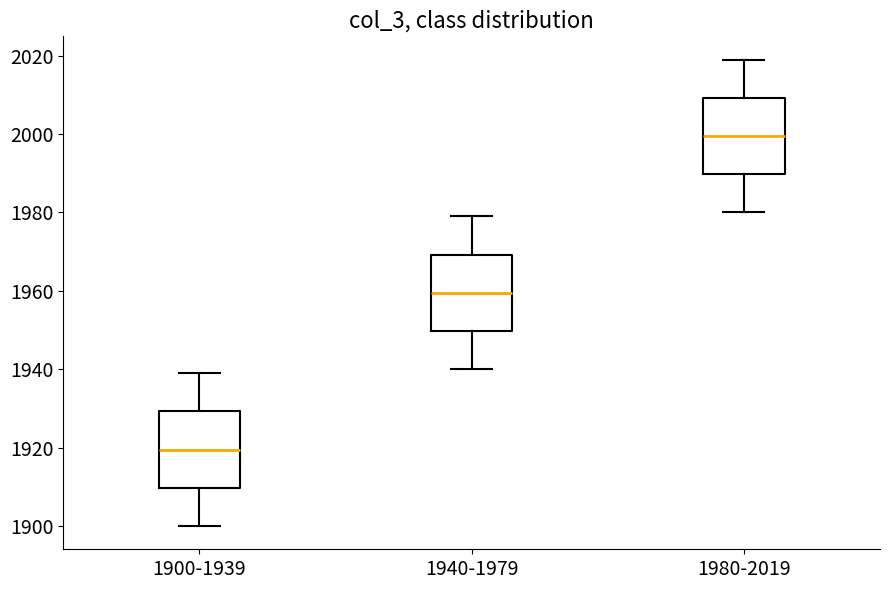

Reading left to right, read every box against the y-axis: the position of its median line, the range the box covers, and the ends of its whiskers. The values are not printed on the chart, so give them approximately, as read against the axis.

1900-1939: median 1920, box 1910 to 1930, whiskers 1900 to 1940
1940-1979: median 1960, box 1950 to 1970, whiskers 1940 to 1980
1980-2019: median 2000, box 1990 to 2010, whiskers 1980 to 2020